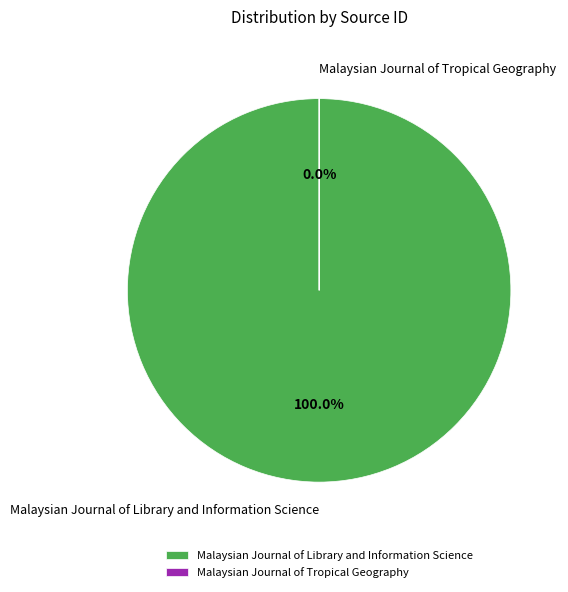

To the nearest percent, what is the difference between the largest and smallest slice percentages?

100%